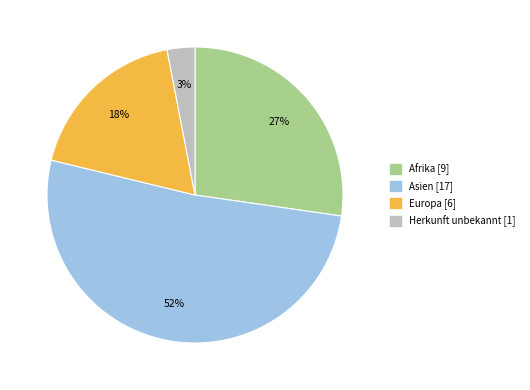

Is there a majority slice in this chart?

Yes